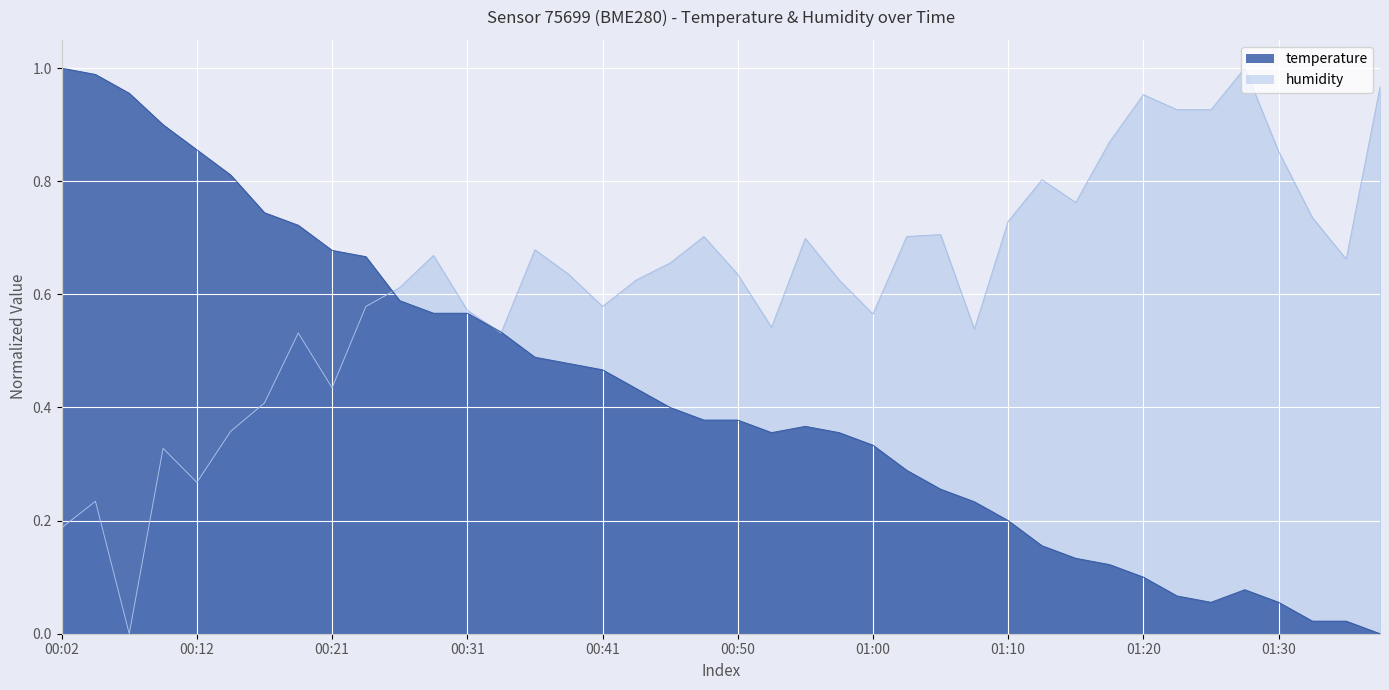

How many lines are shown in the chart?

1